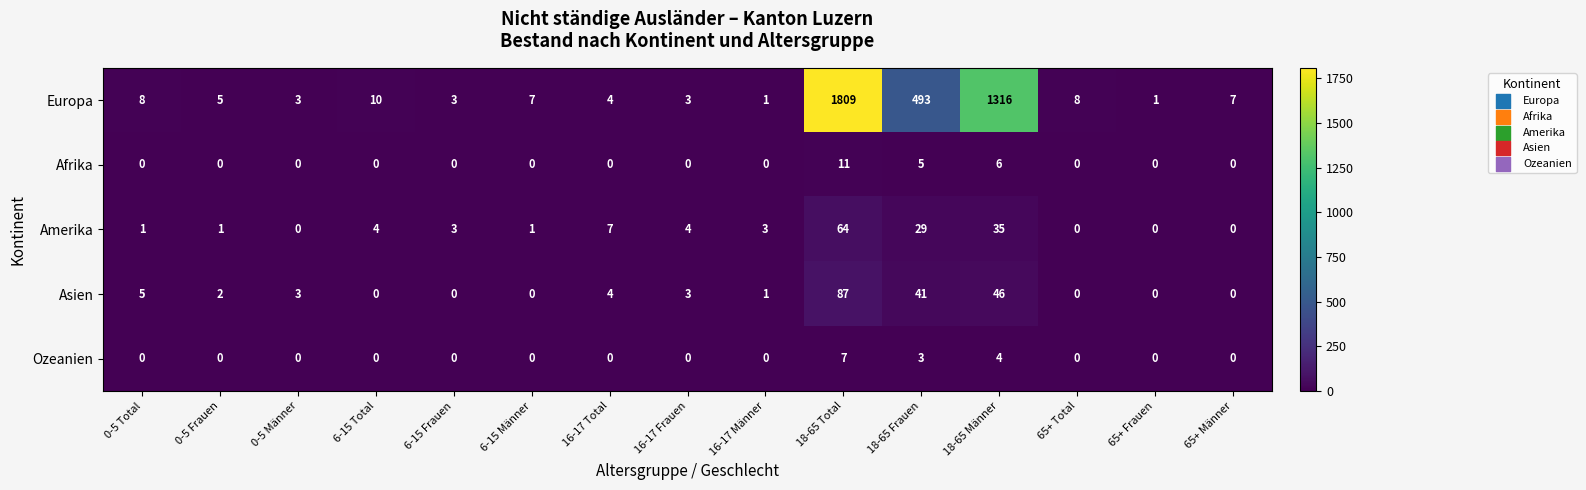

Which series has the largest range (max minus min)?

Europa